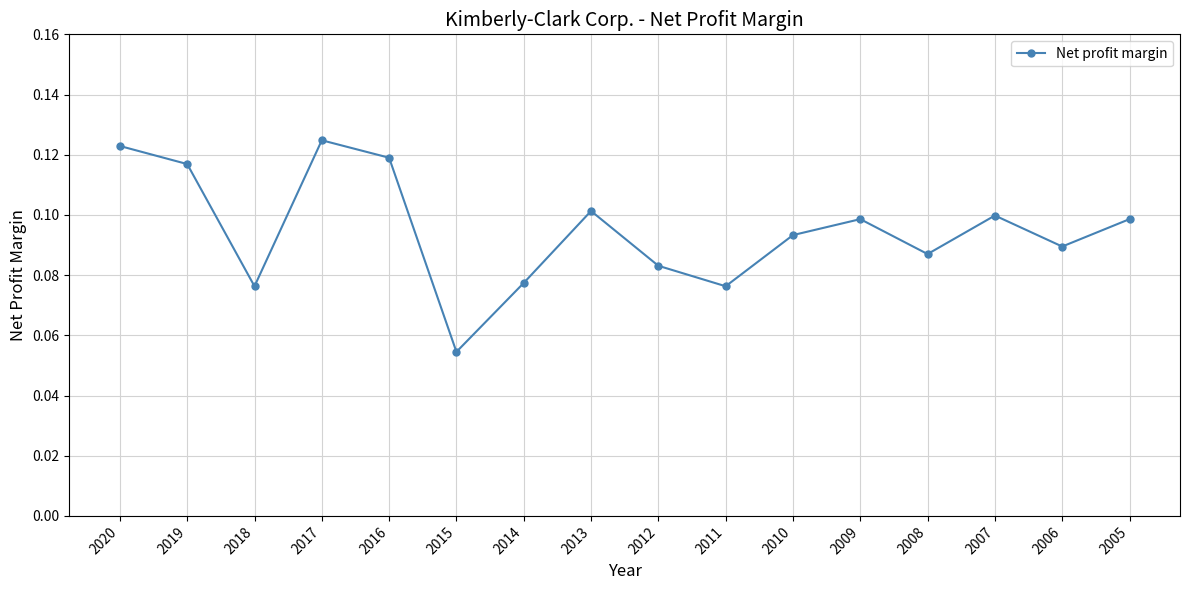

Which label corresponds to the smallest value in the chart?

2015